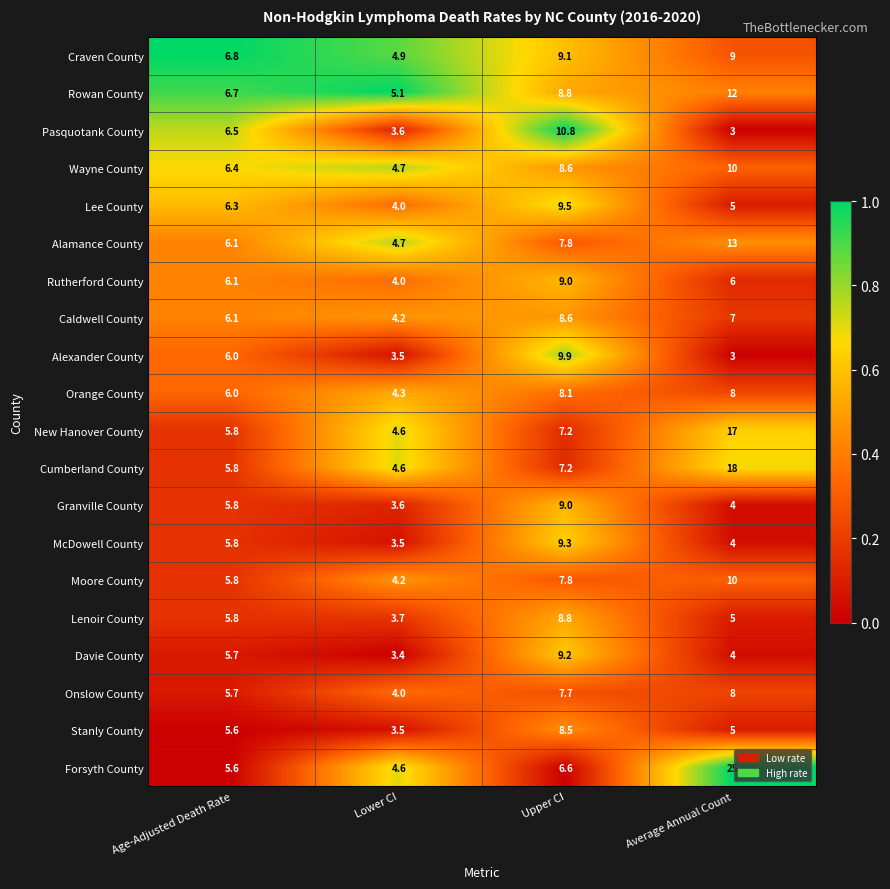

What is the approximate value of Wayne County at Age-Adjusted Death Rate?

6.4